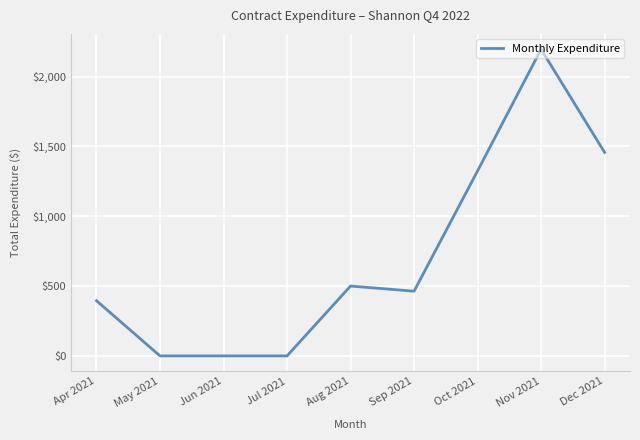

Does the chart display data point markers on the line(s)?

No